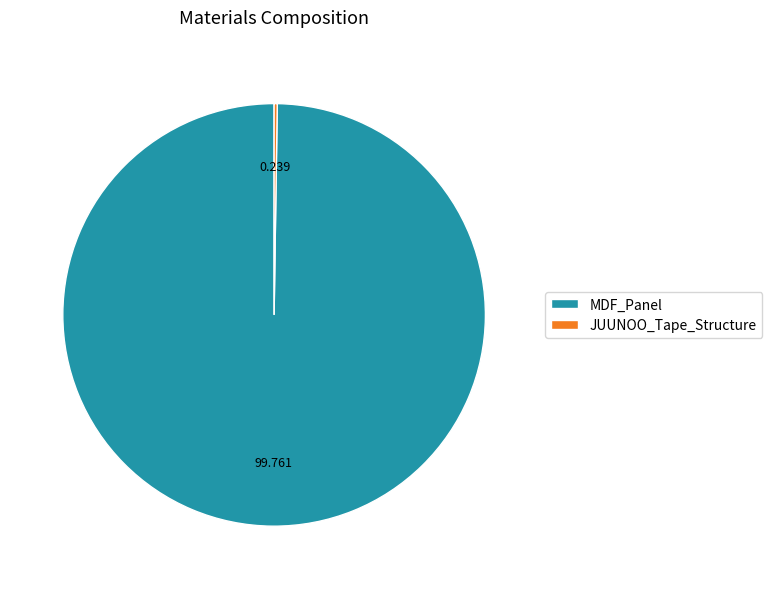

Does any single category account for the majority?

Yes